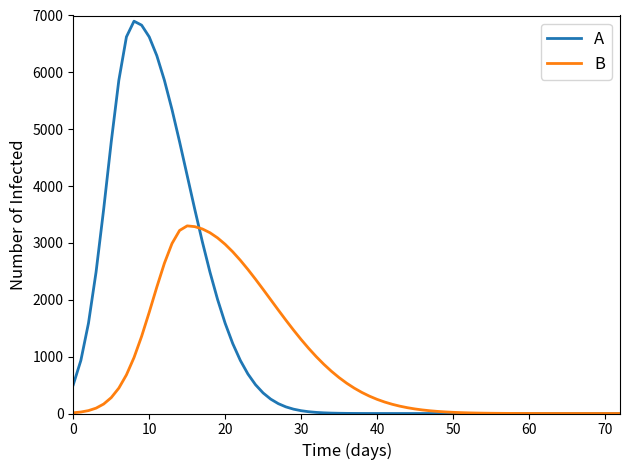

Rank the series by their average value, from lowest to highest.

B, A